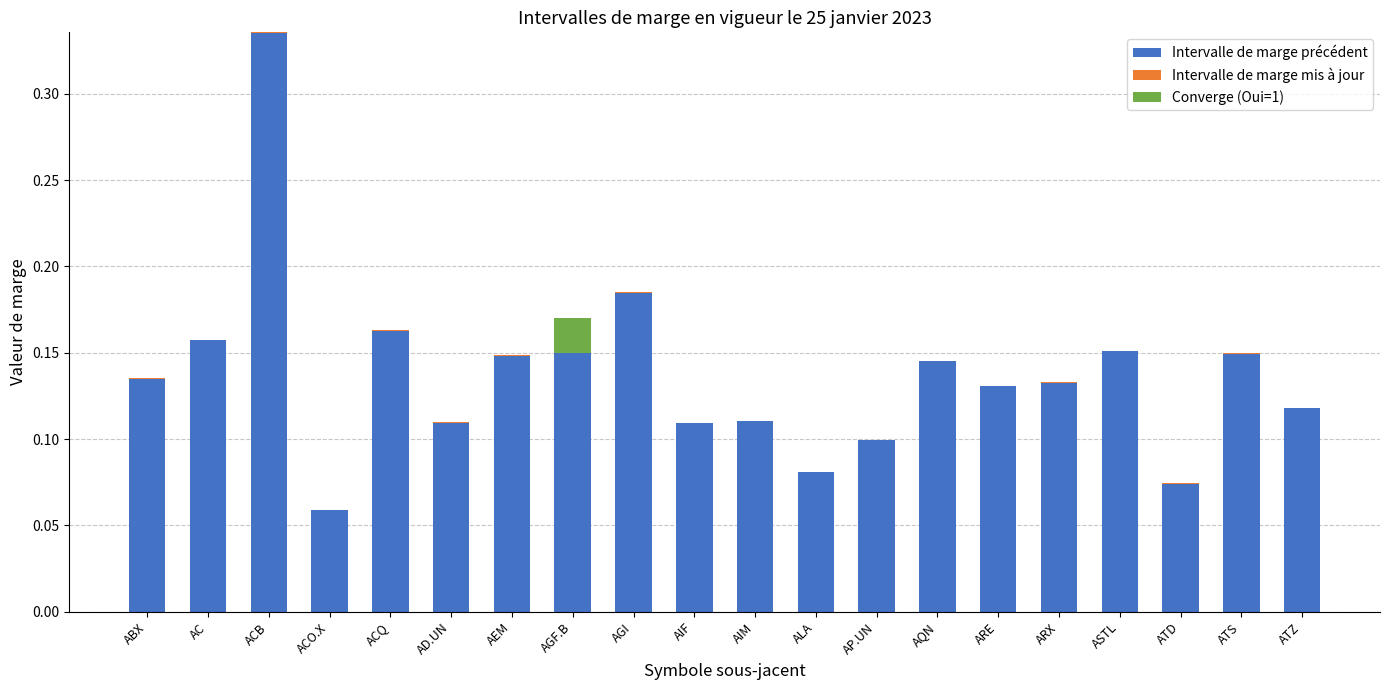

List the series in order of their peak value, highest first.

Intervalle de marge précédent, Converge (Oui=1), Intervalle de marge mis à jour